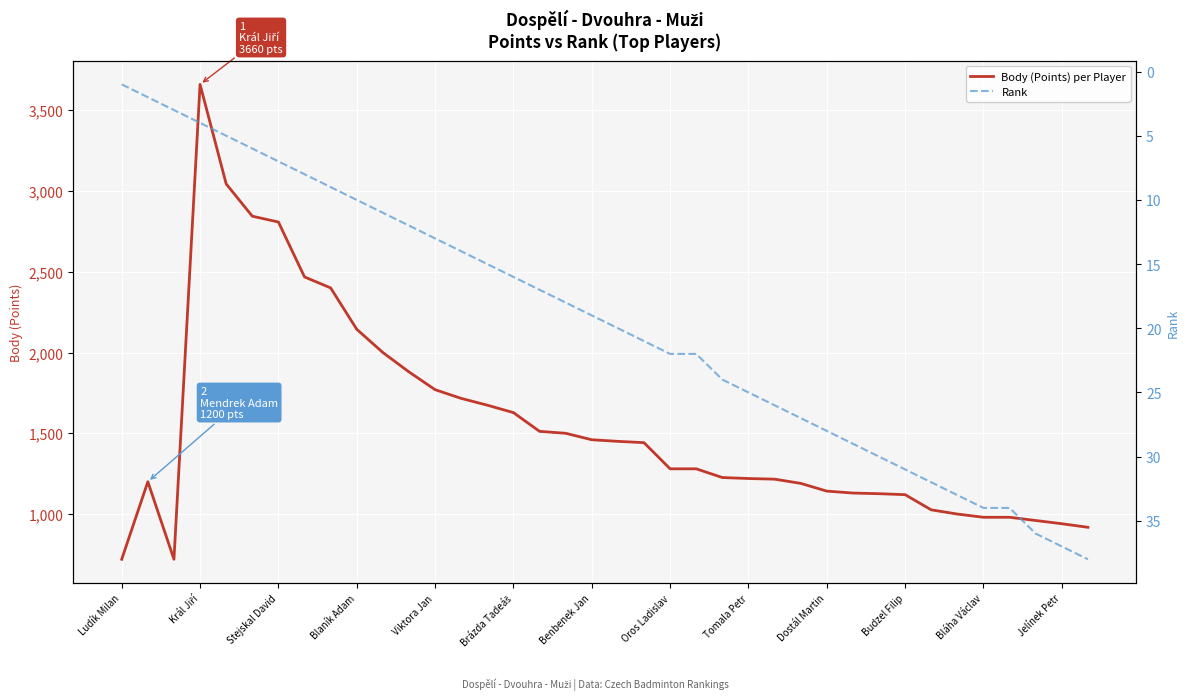

Where is Body (Points) per Player nearest to the value 2190?

Blaník Adam